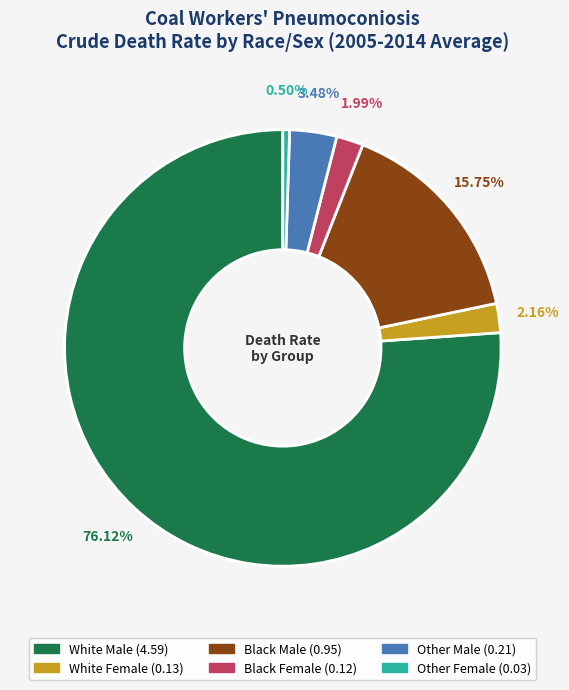

Does any single category account for the majority?

Yes